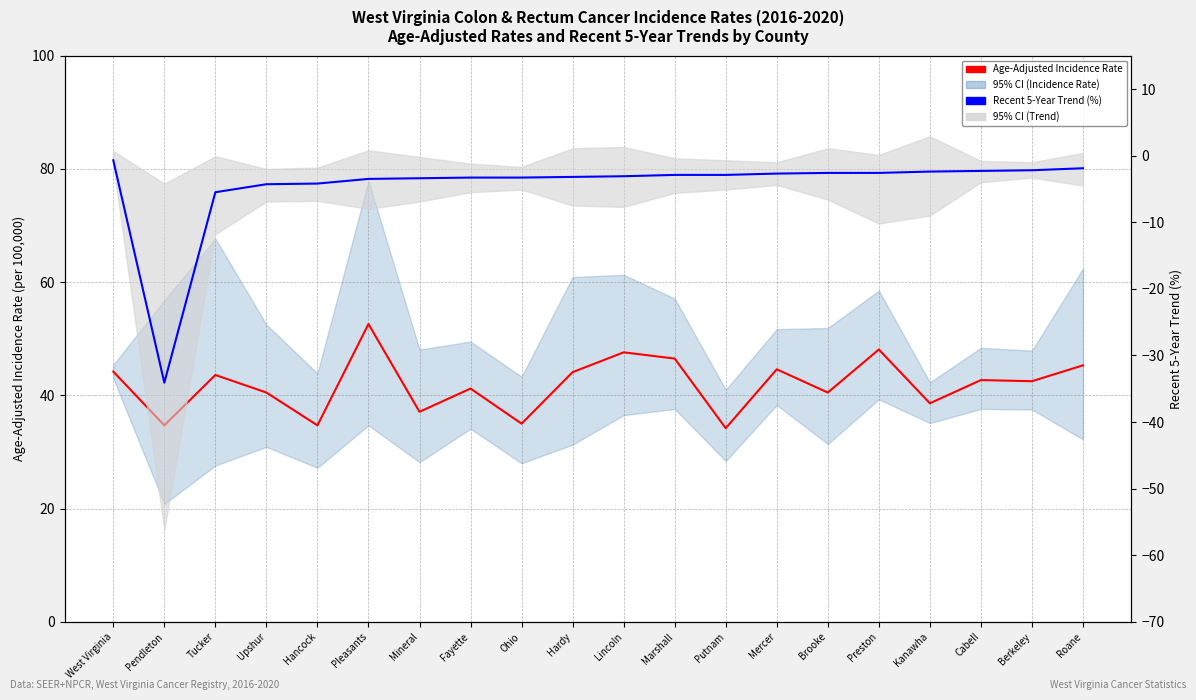

Reading right to left, what are all the values shown in this chart?

Age-Adjusted Incidence Rate: Roane=45.3	Berkeley=42.5	Cabell=42.7	Kanawha=38.6	Preston=48.1	Brooke=40.5	Mercer=44.6	Putnam=34.2	Marshall=46.5	Lincoln=47.6	Hardy=44.1	Ohio=35.0	Fayette=41.2	Mineral=37.1	Pleasants=52.6	Hancock=34.7	Upshur=40.5	Tucker=43.6	Pendleton=34.7	West Virginia=44.2
Recent 5-Year Trend (%): Roane=-1.9	Berkeley=-2.2	Cabell=-2.3	Kanawha=-2.4	Preston=-2.6	Brooke=-2.6	Mercer=-2.7	Putnam=-2.9	Marshall=-2.9	Lincoln=-3.1	Hardy=-3.2	Ohio=-3.3	Fayette=-3.3	Mineral=-3.4	Pleasants=-3.5	Hancock=-4.2	Upshur=-4.3	Tucker=-5.5	Pendleton=-34.1	West Virginia=-0.7